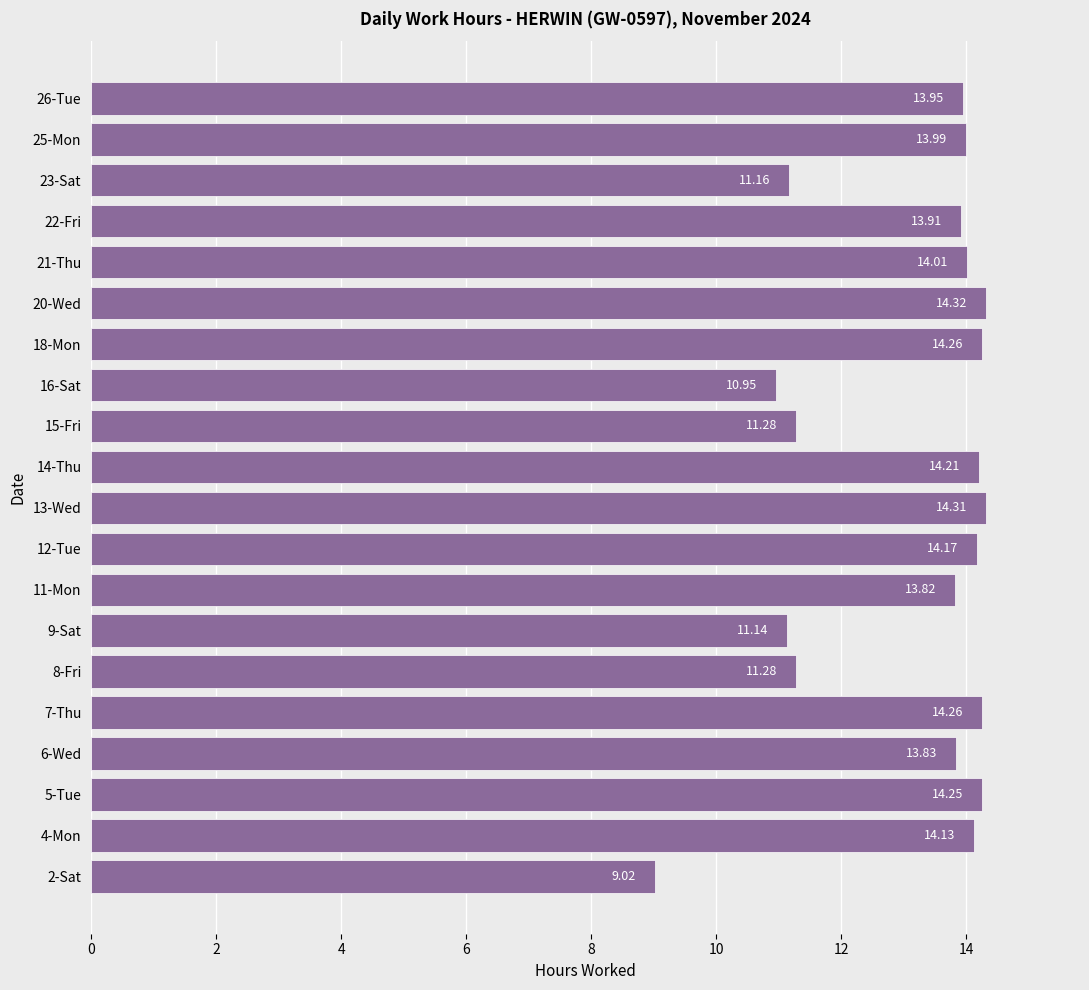

What is the average value?

13.1